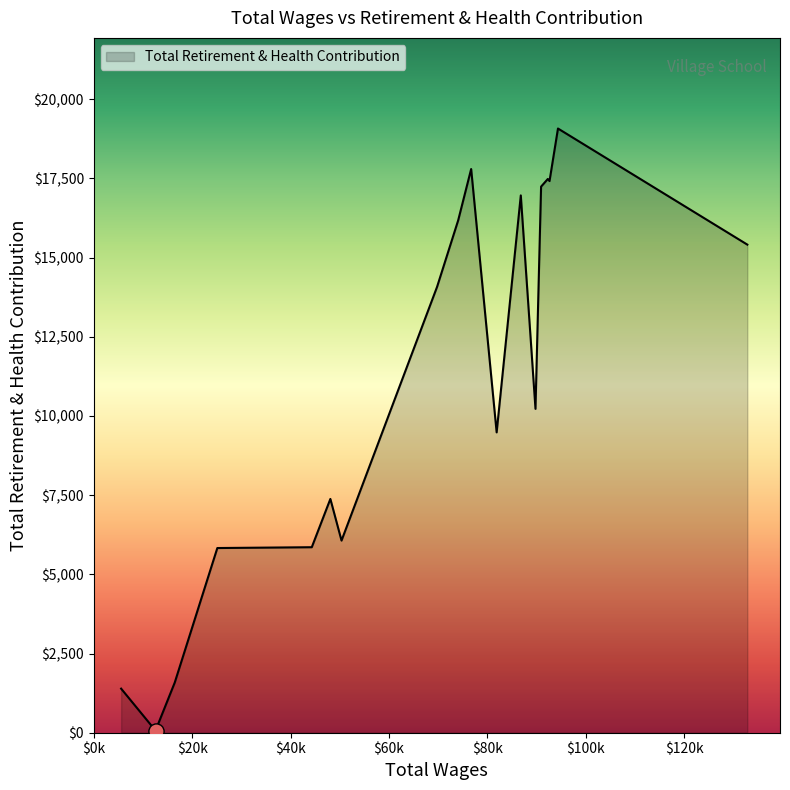

What is the maximum value shown in the chart?

19071.4